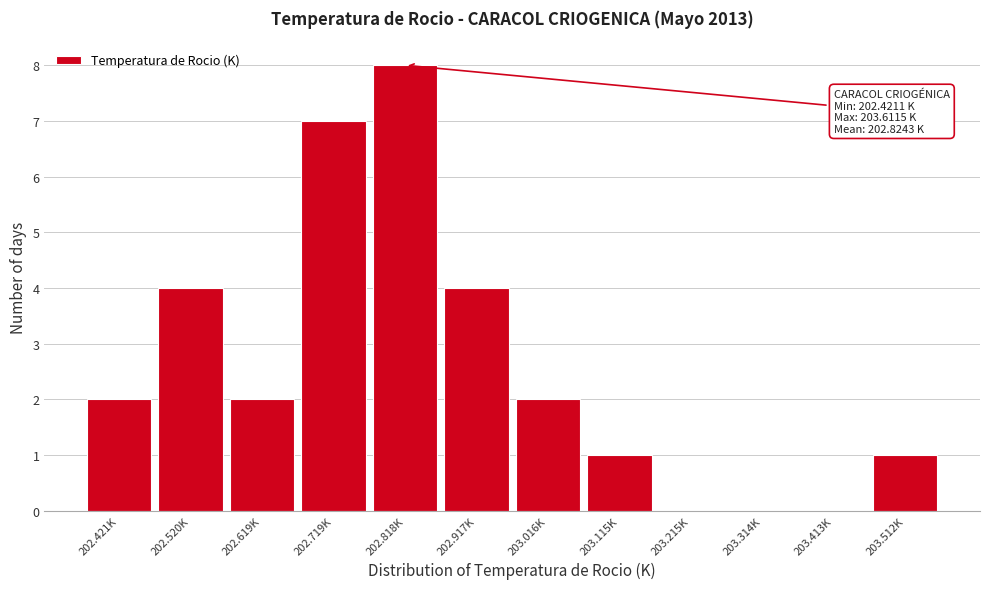

Reading right to left, extract all data points from this chart.

203.512K=1	203.413K=0	203.314K=0	203.215K=0	203.115K=1	203.016K=2	202.917K=4	202.818K=8	202.719K=7	202.619K=2	202.520K=4	202.421K=2